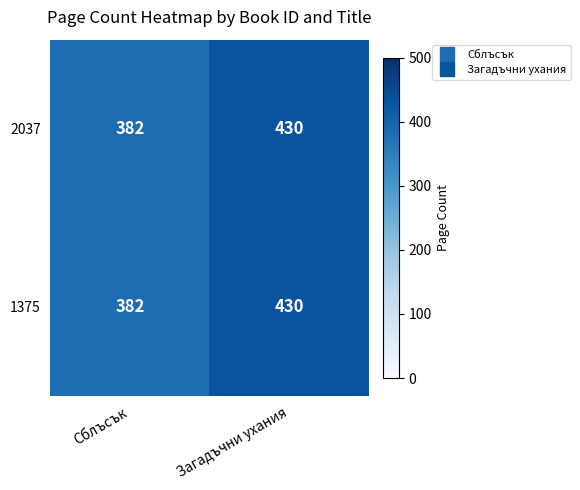

What is the average value of the 2037 series?

406